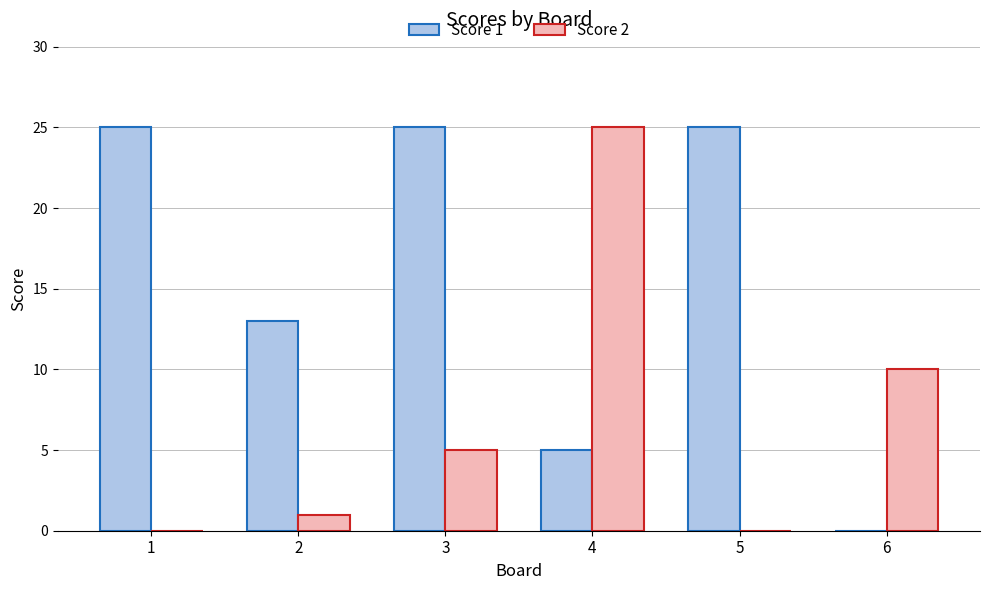

What is the greatest value displayed?

25